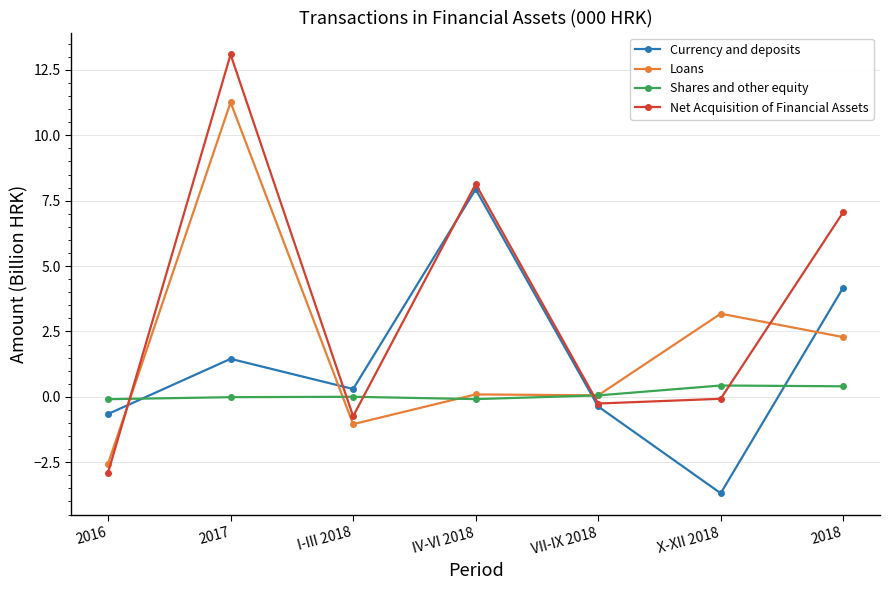

How many lines are shown in the chart?

4